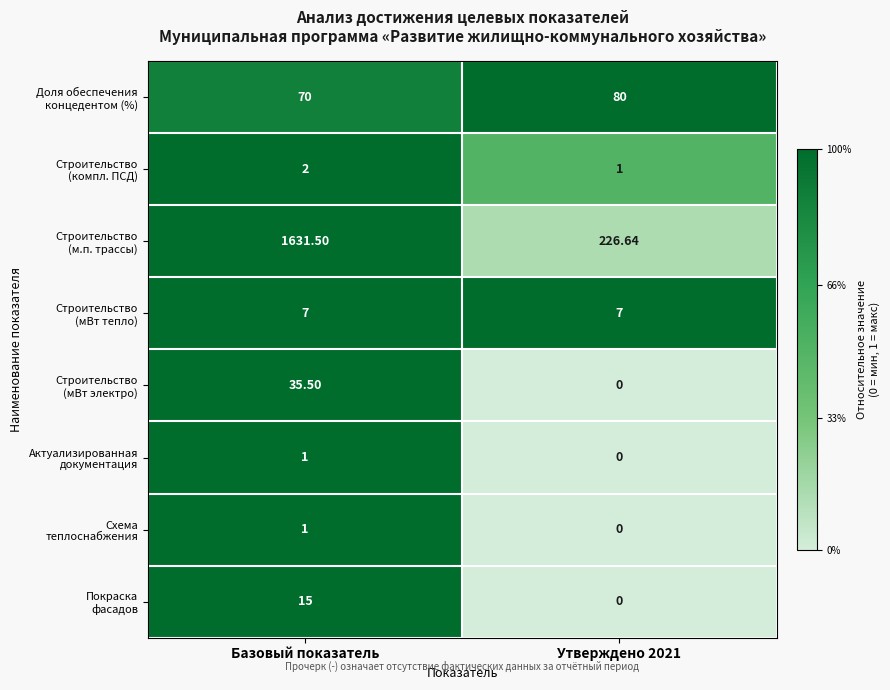

At which category is the sum across all series the highest?

Базовый показатель